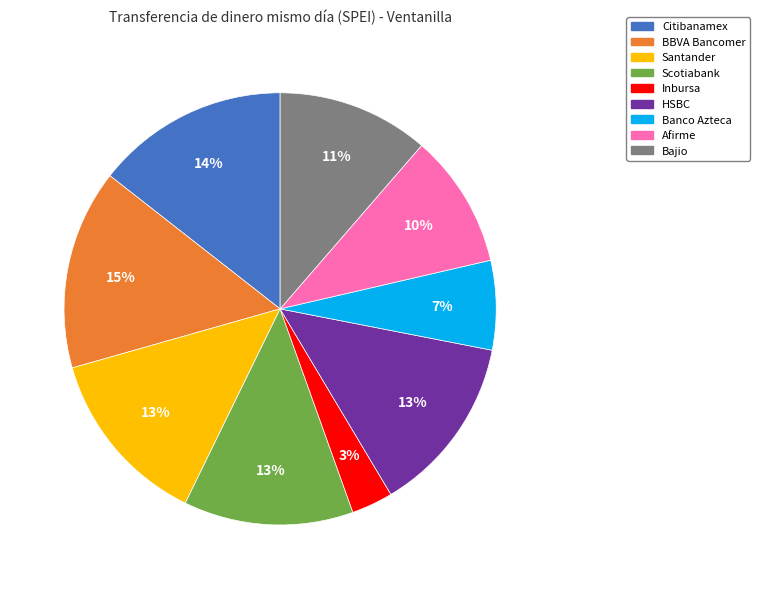

Combined, do Banco Azteca and Afirme account for over 50%?

No